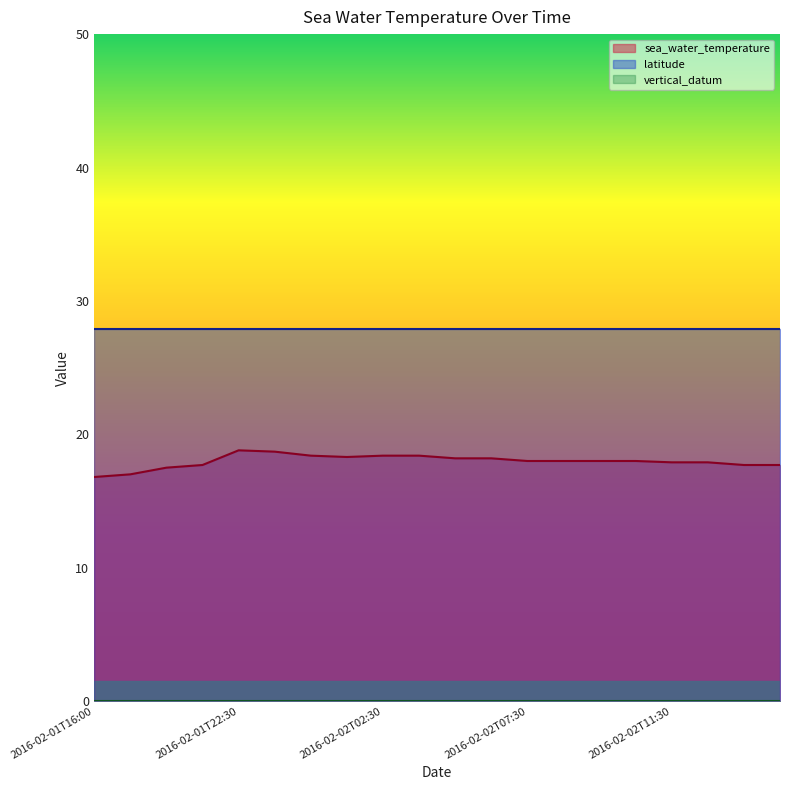

Rank the categories by sea_water_temperature value from lowest to highest.

2016-02-01T16:00, 2016-02-01T17:00, 2016-02-01T18:00, 2016-02-01T19:00, 2016-02-02T13:30, 2016-02-02T14:30, 2016-02-02T11:30, 2016-02-02T12:30, 2016-02-02T07:30, 2016-02-02T08:30, 2016-02-02T10:00, 2016-02-02T10:30, 2016-02-02T04:30, 2016-02-02T05:30, 2016-02-02T01:30, 2016-02-02T00:30, 2016-02-02T02:30, 2016-02-02T03:30, 2016-02-01T23:30, 2016-02-01T22:30